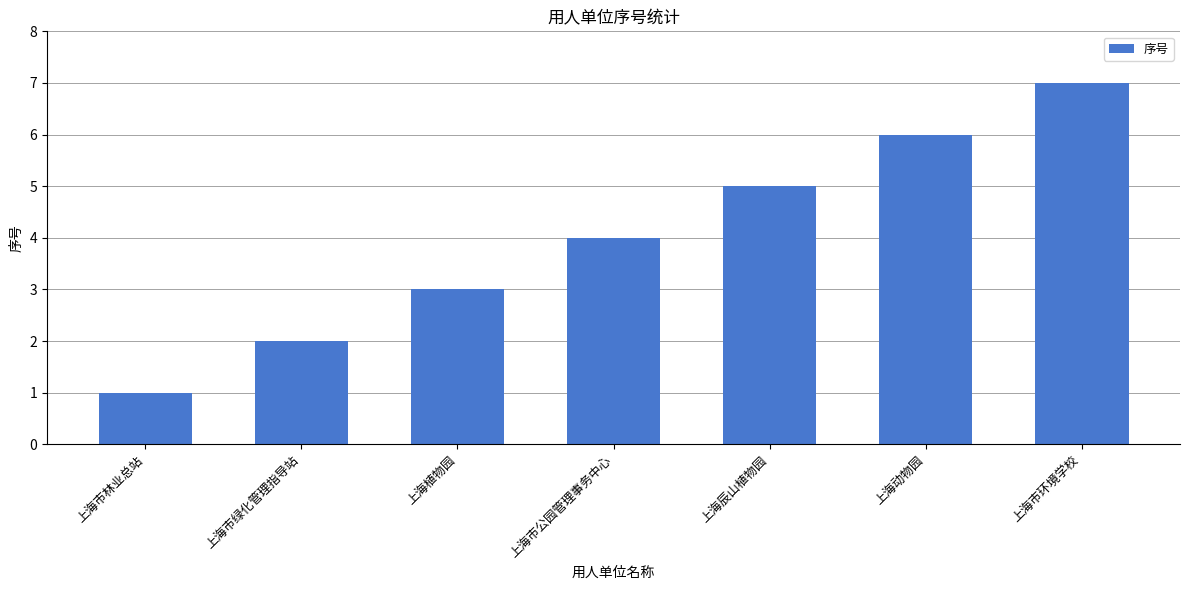

What is the ratio of the value at 上海市林业总站 to the value at 上海市环境学校?

0.1